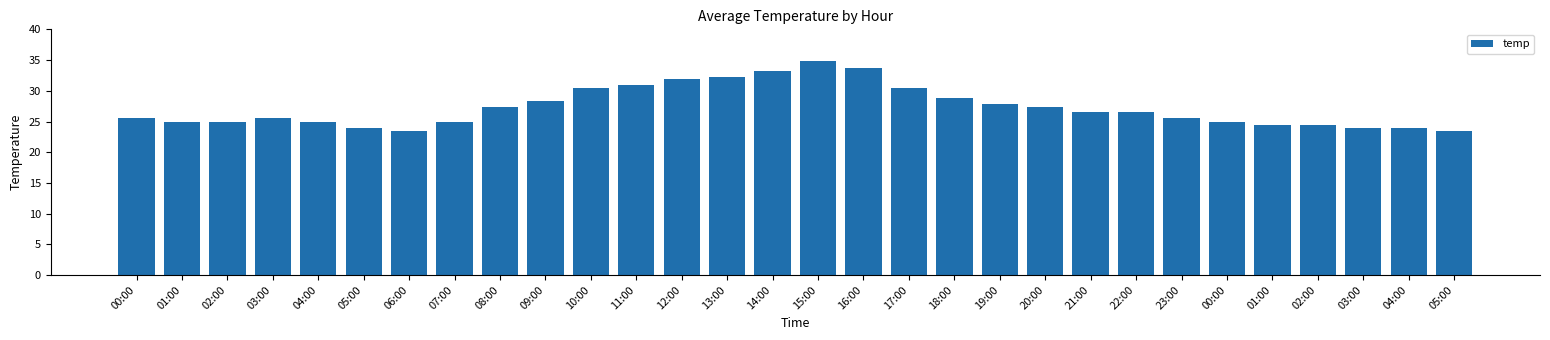

What is the value of the 6th bar from the left?

24.0